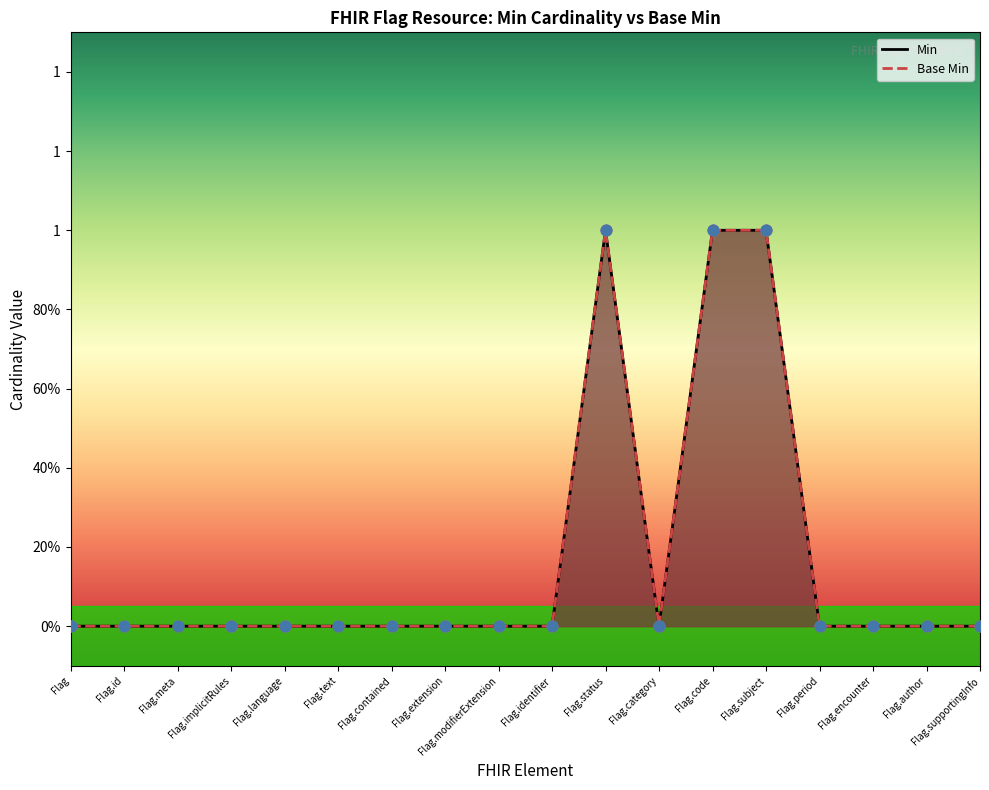

At how many categories does at least one series exceed 0?

3